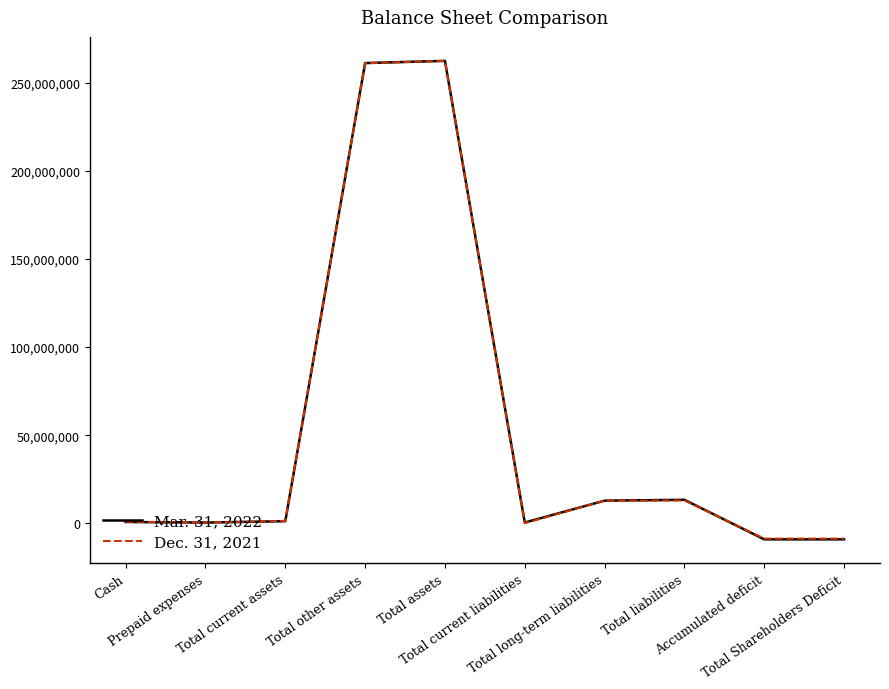

What is the greatest value displayed?

262403915